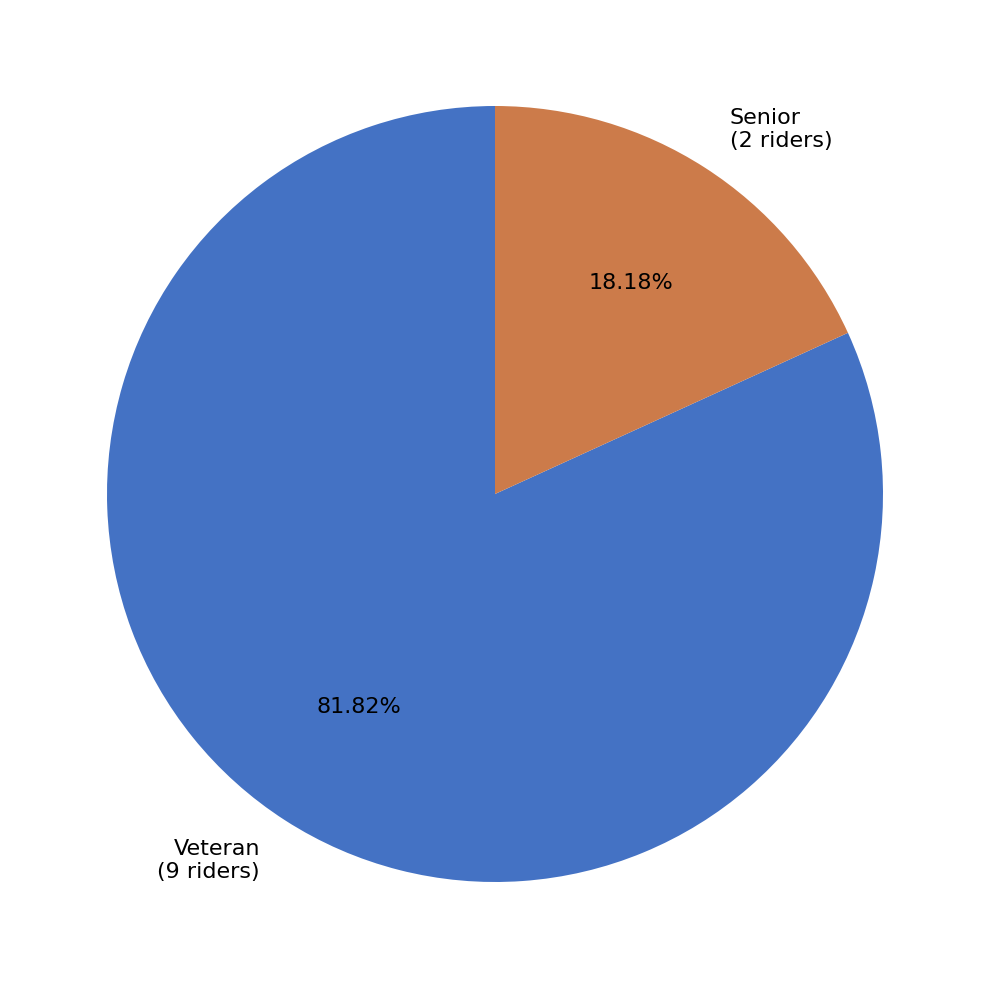

How many slices are in this pie chart?

2